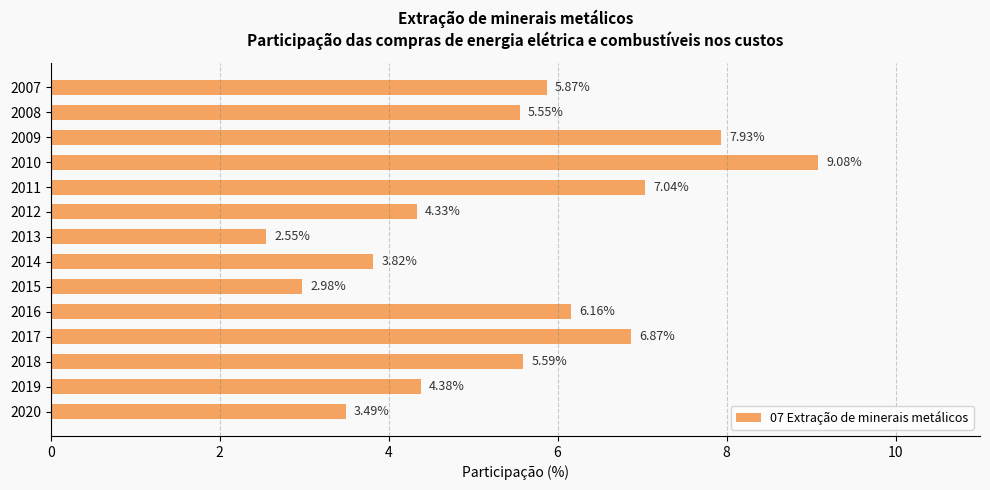

What is the average value?

5.4